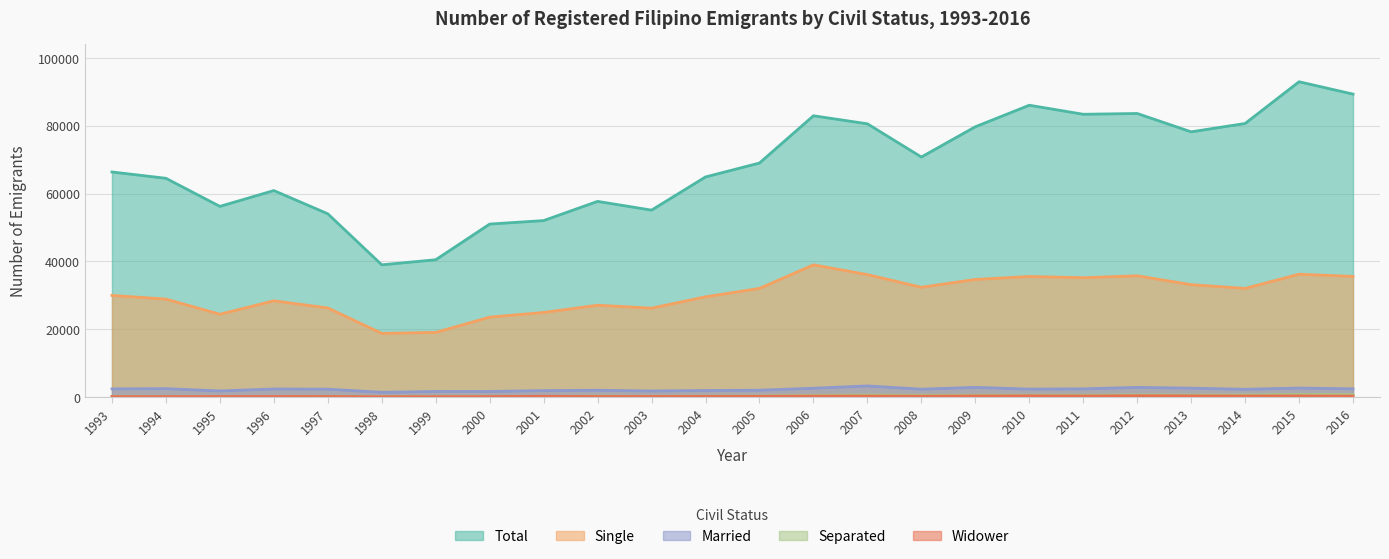

Is it true that Widower equals 350 at 2015?

True